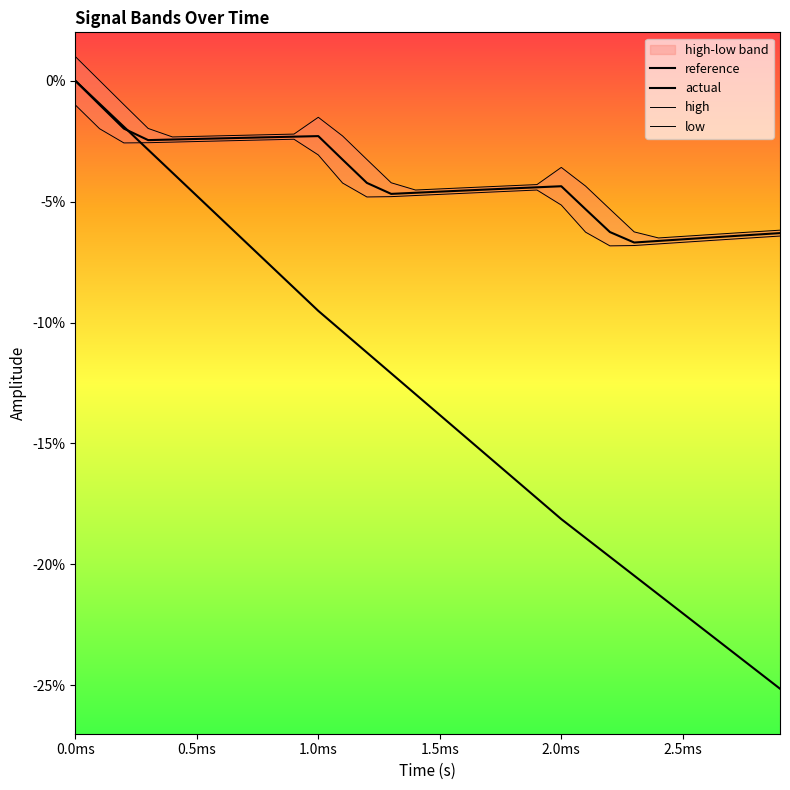

What are all the series names shown in the legend?

reference, actual, high, low